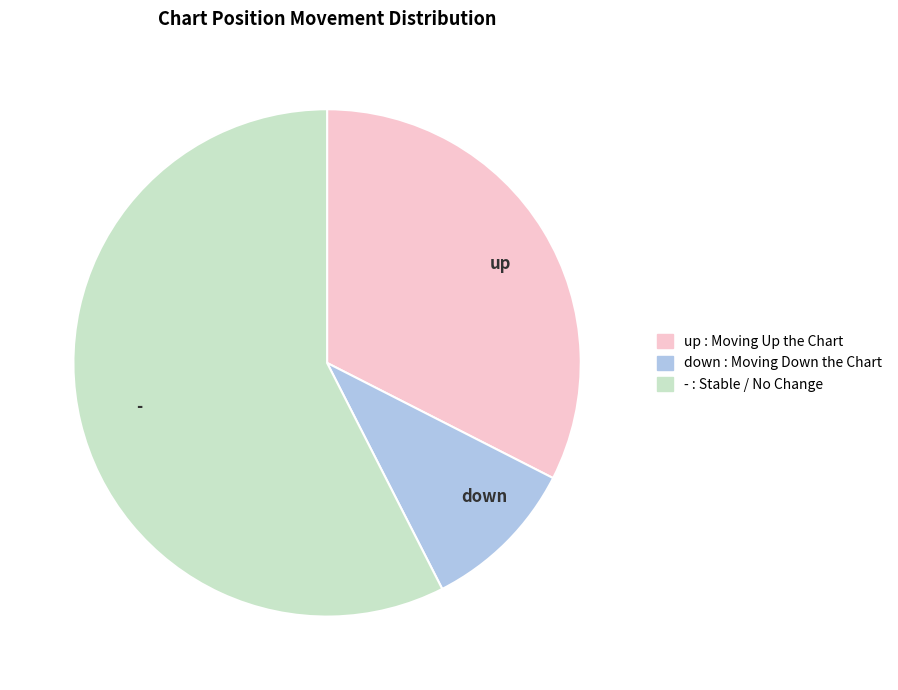

Is there any slice that represents more than half of the pie?

Yes